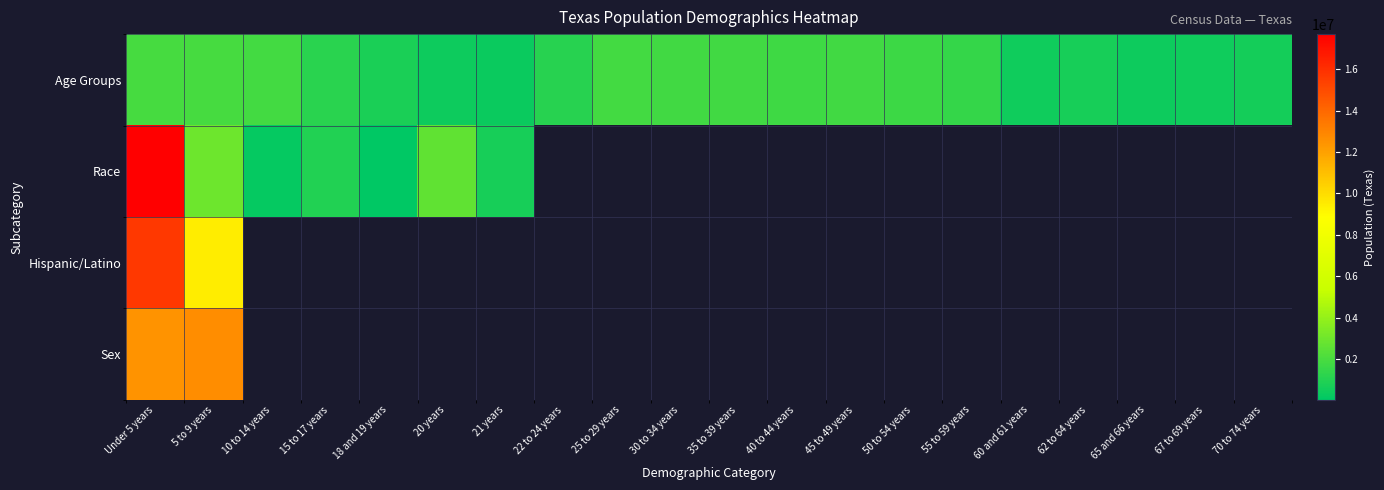

What is the maximum value shown in the chart?

17701552.0